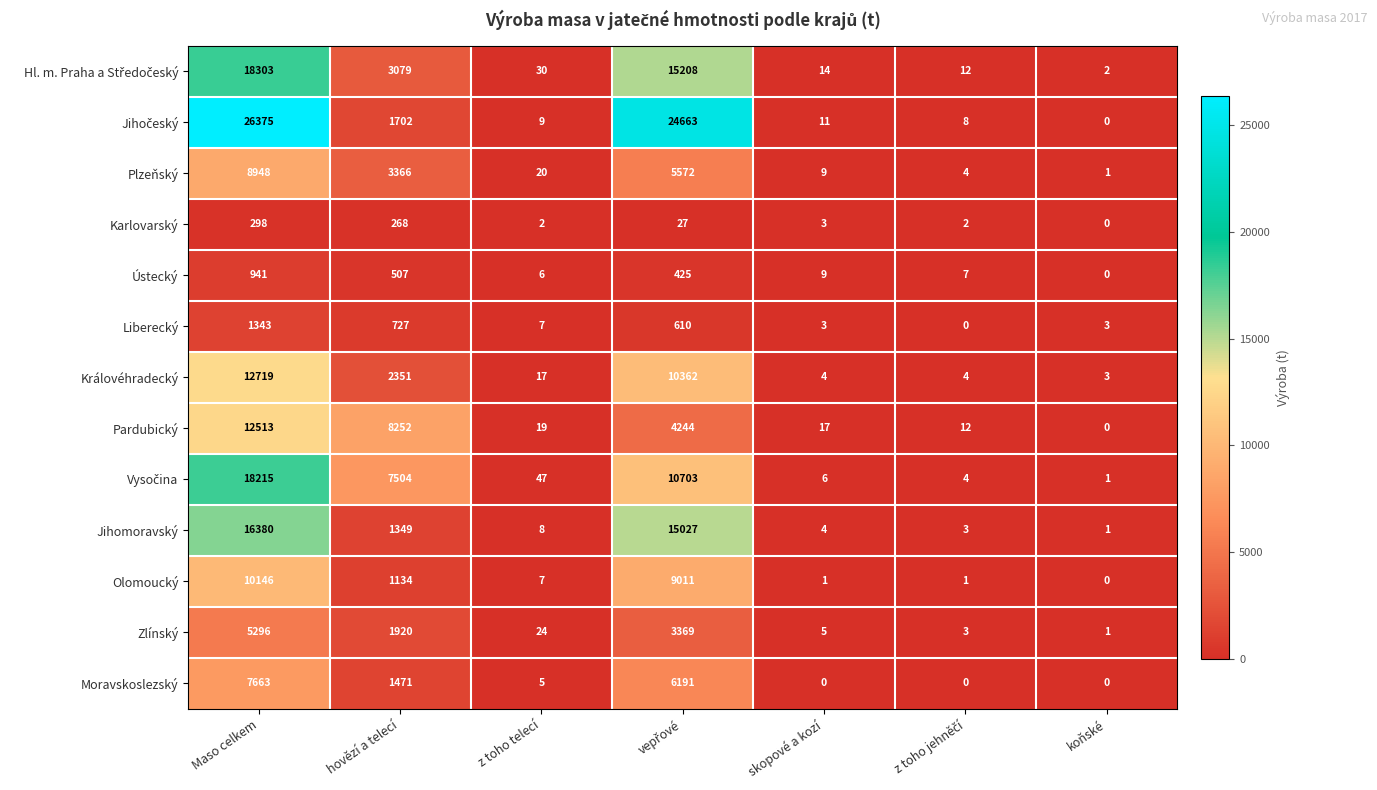

What is the spread (max minus min) of values at z toho telecí?

45